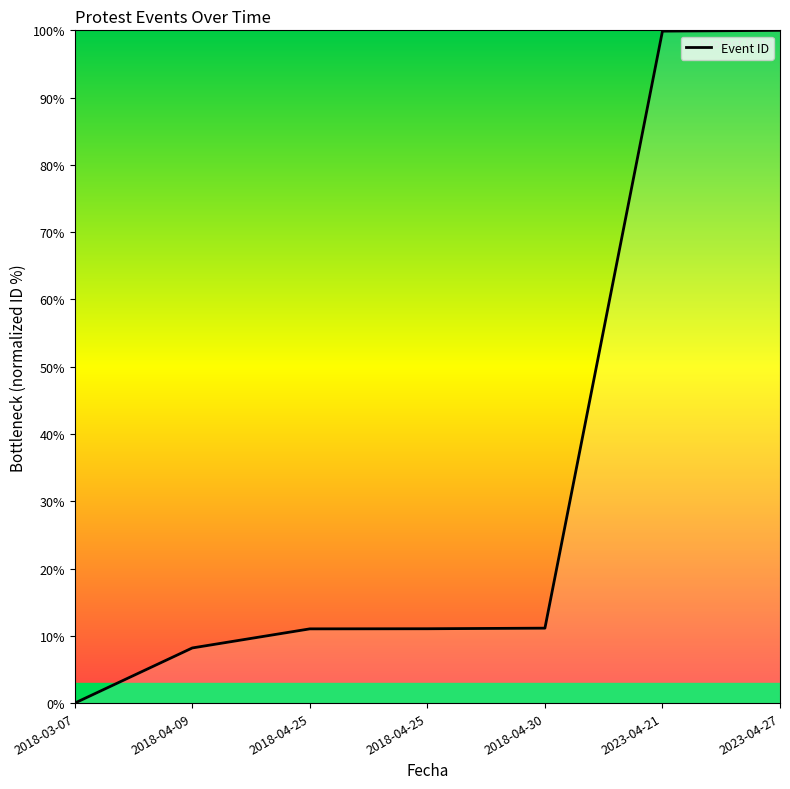

Which has a higher value, 2023-04-27 or 2018-04-25?

2023-04-27